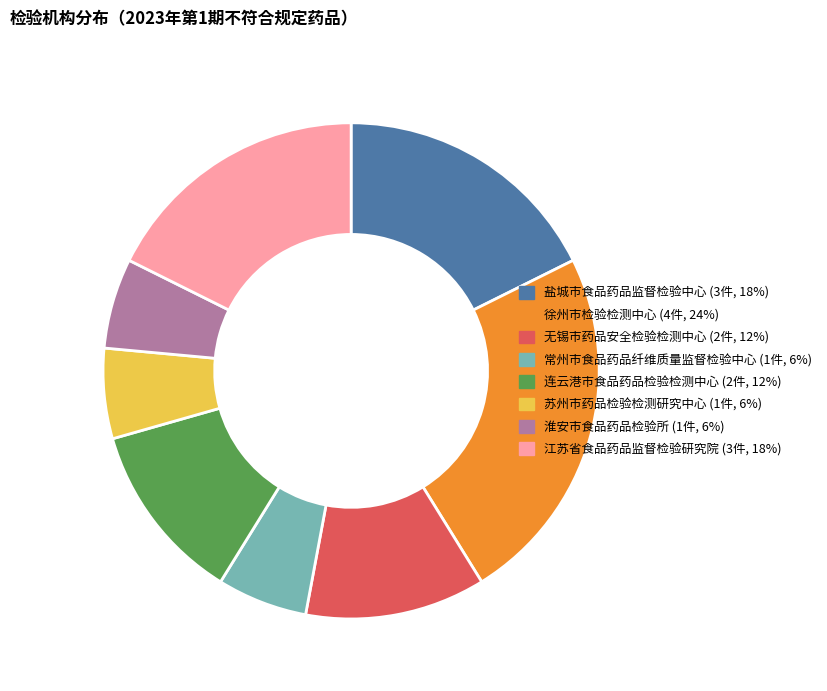

Which has a higher value, 常州市食品药品纤维质量监督检验中心 or 无锡市药品安全检验检测中心?

无锡市药品安全检验检测中心